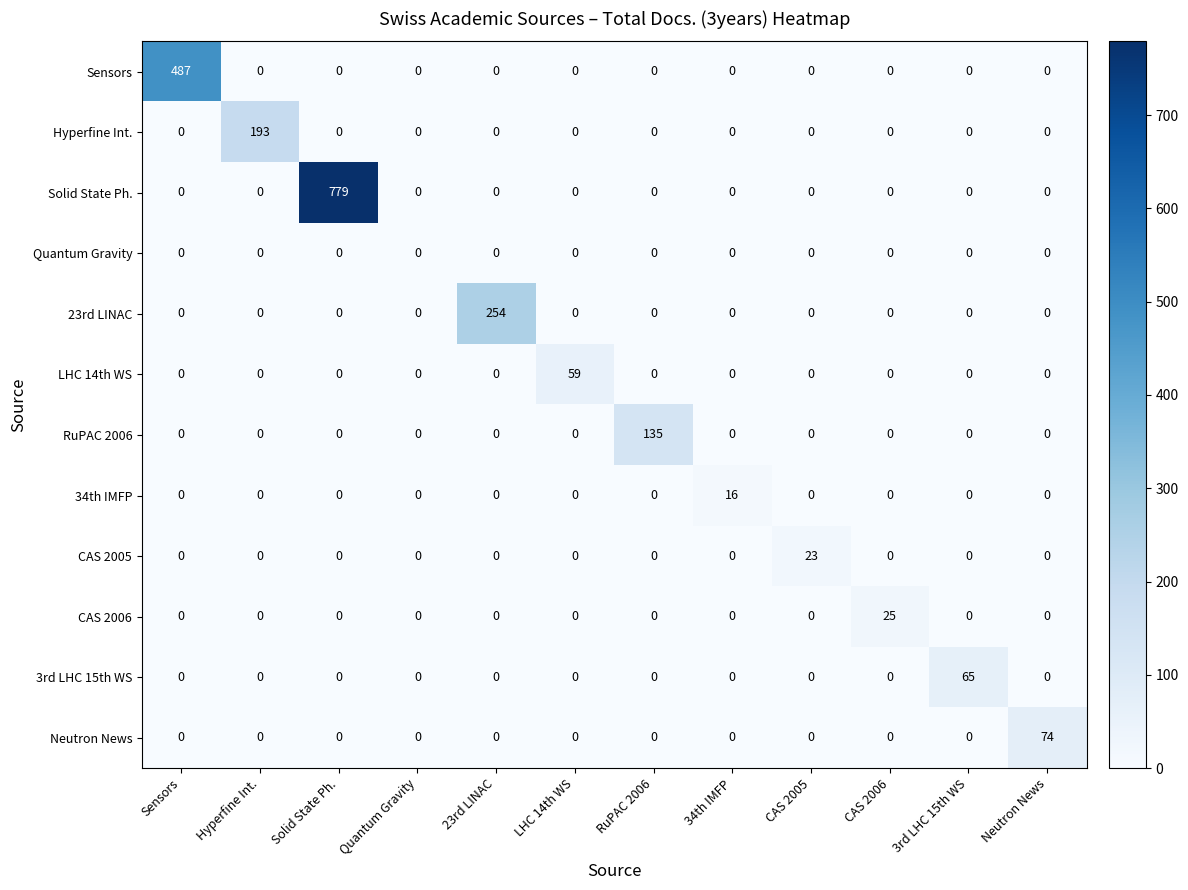

List the series in order of their peak value, highest first.

Solid State Ph., Sensors, 23rd LINAC, Hyperfine Int., RuPAC 2006, Neutron News, 3rd LHC 15th WS, LHC 14th WS, CAS 2006, CAS 2005, 34th IMFP, Quantum Gravity